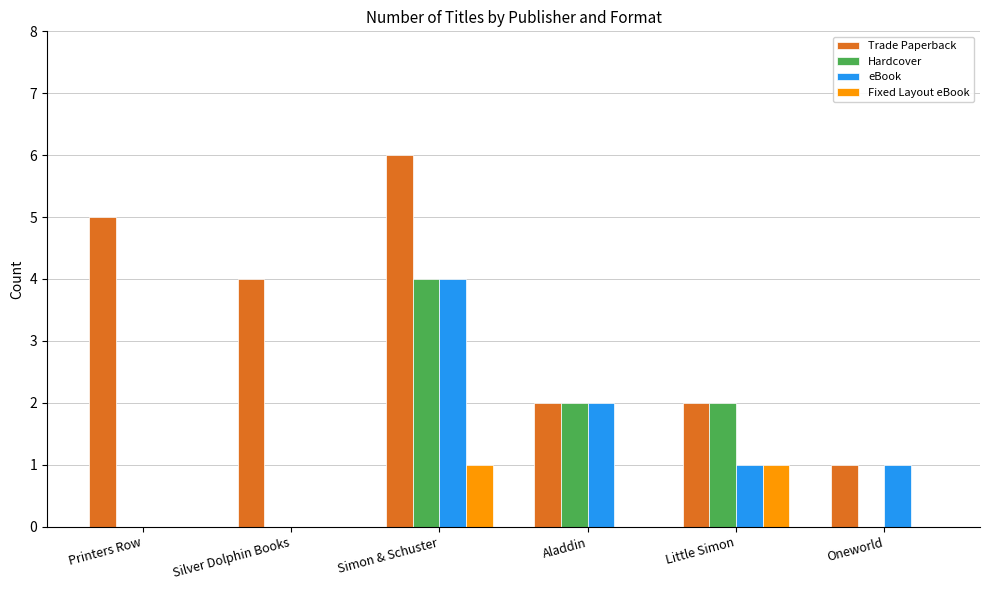

Is the value of Hardcover at Oneworld greater than the value of Trade Paperback at Aladdin?

No